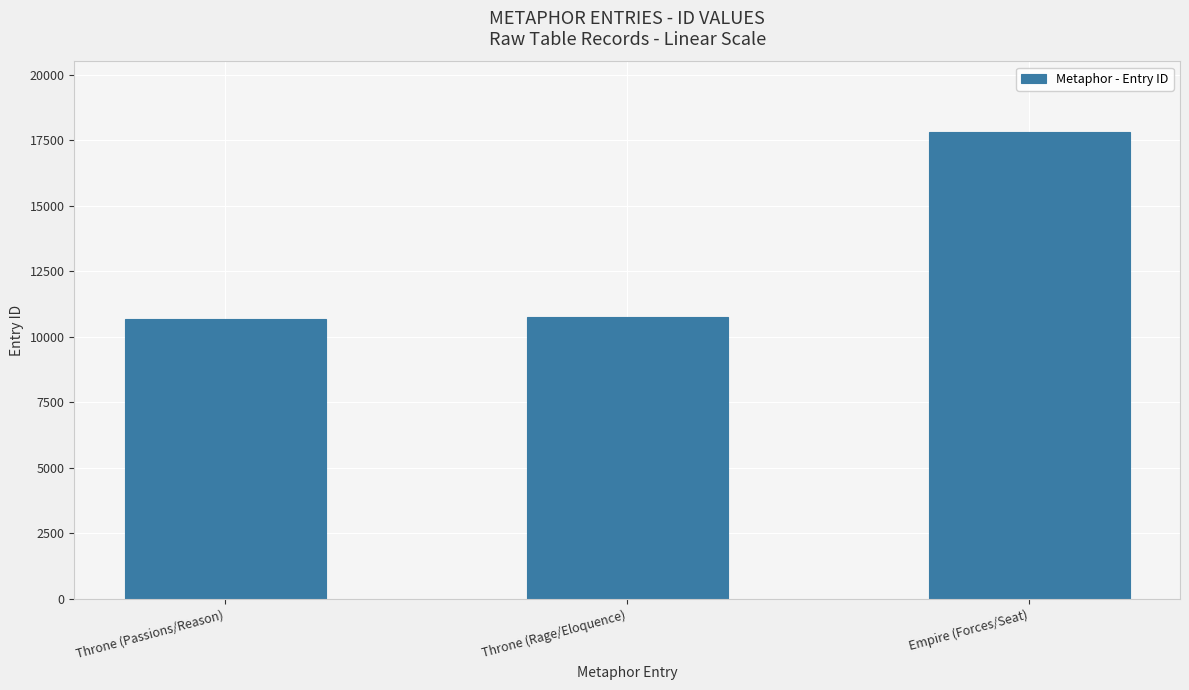

What is the ratio of the value at Empire (Forces/Seat) to the value at Throne (Passions/Reason)?

1.7